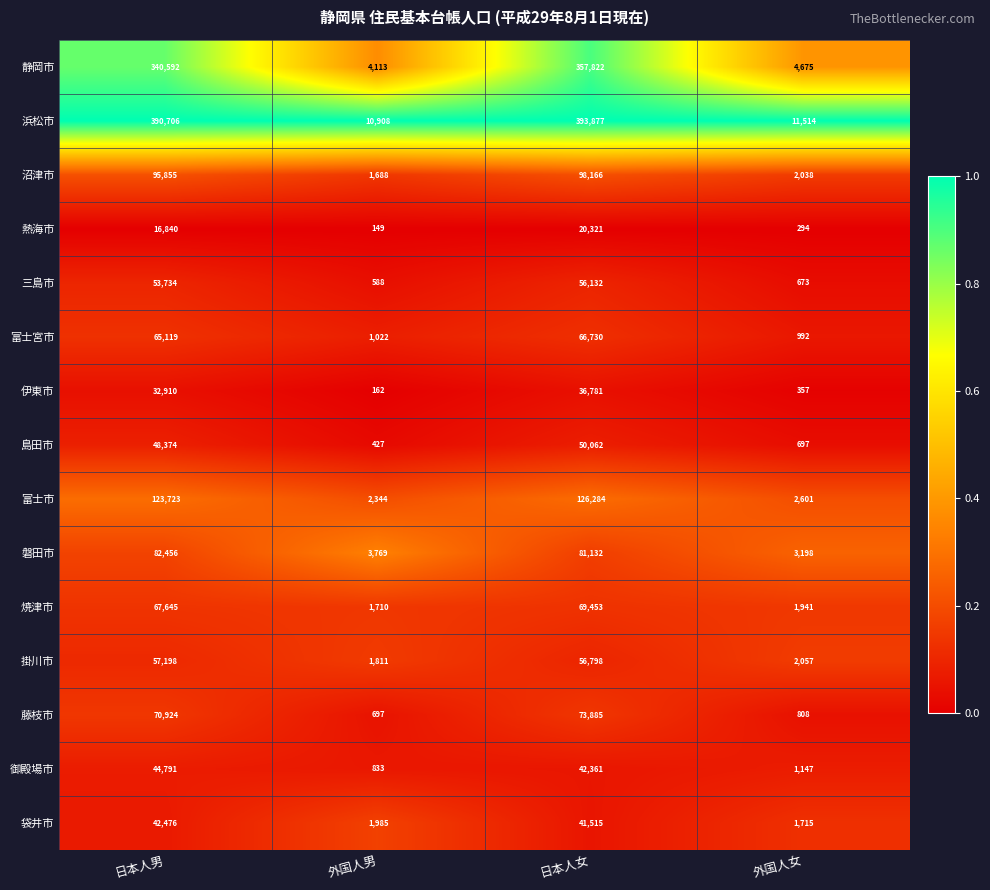

Which series has the largest total across all categories?

浜松市